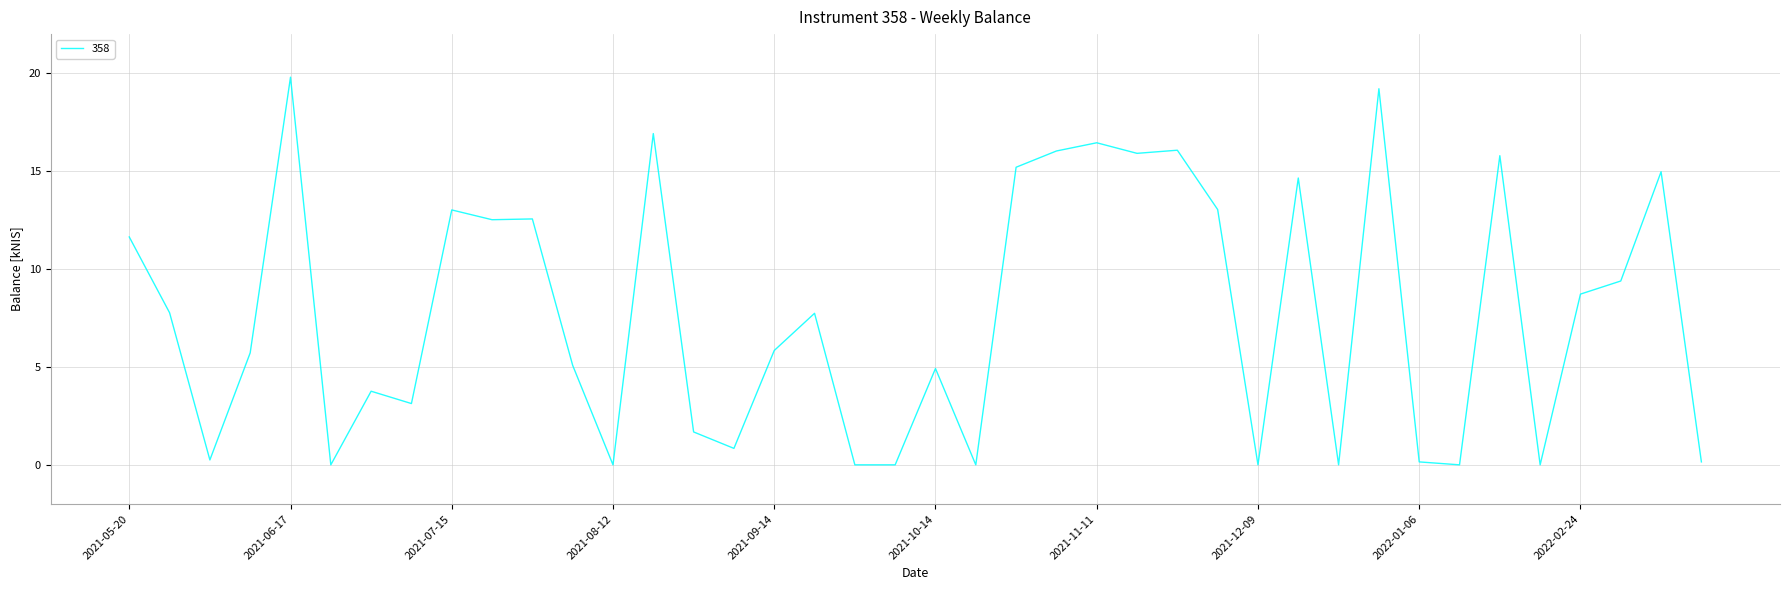

What is the greatest value displayed?

19.8